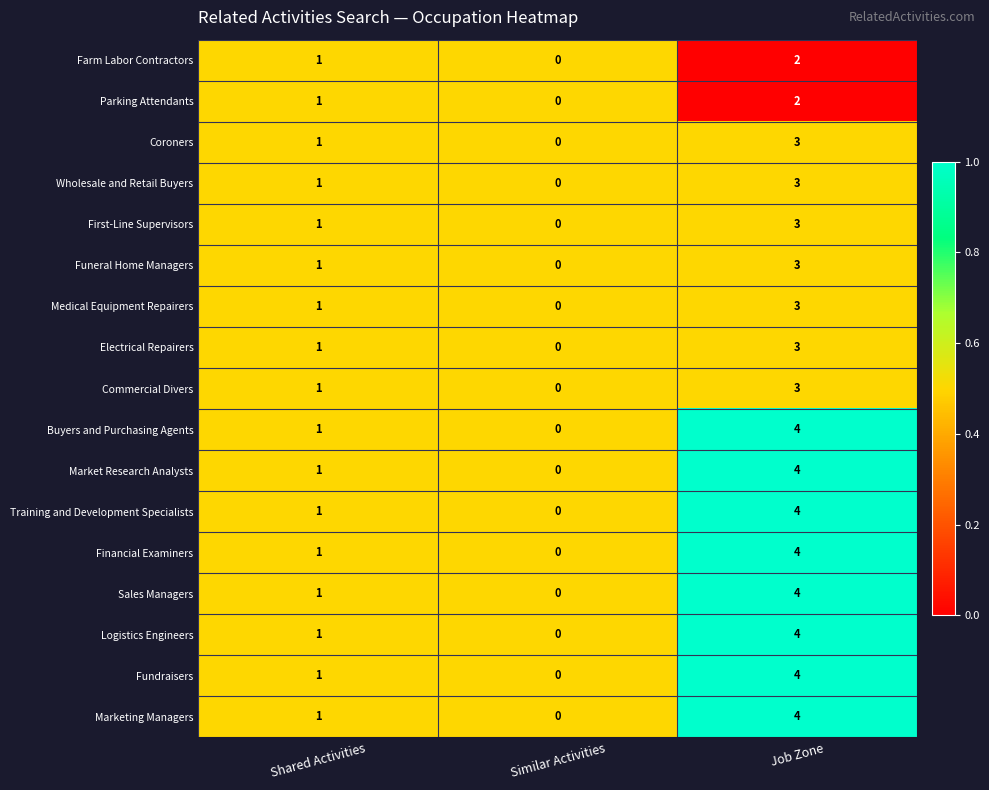

Rank the categories by Logistics Engineers value from lowest to highest.

Similar Activities, Shared Activities, Job Zone